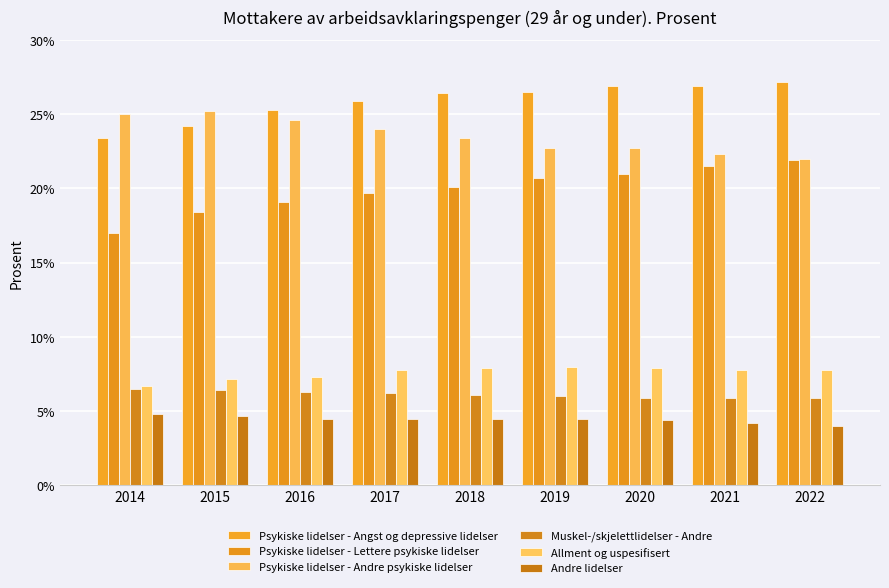

Rank the series by their maximum value, from highest to lowest.

Psykiske lidelser - Angst og depressive lidelser, Psykiske lidelser - Andre psykiske lidelser, Psykiske lidelser - Lettere psykiske lidelser, Allment og uspesifisert, Muskel-/skjelettlidelser - Andre, Andre lidelser